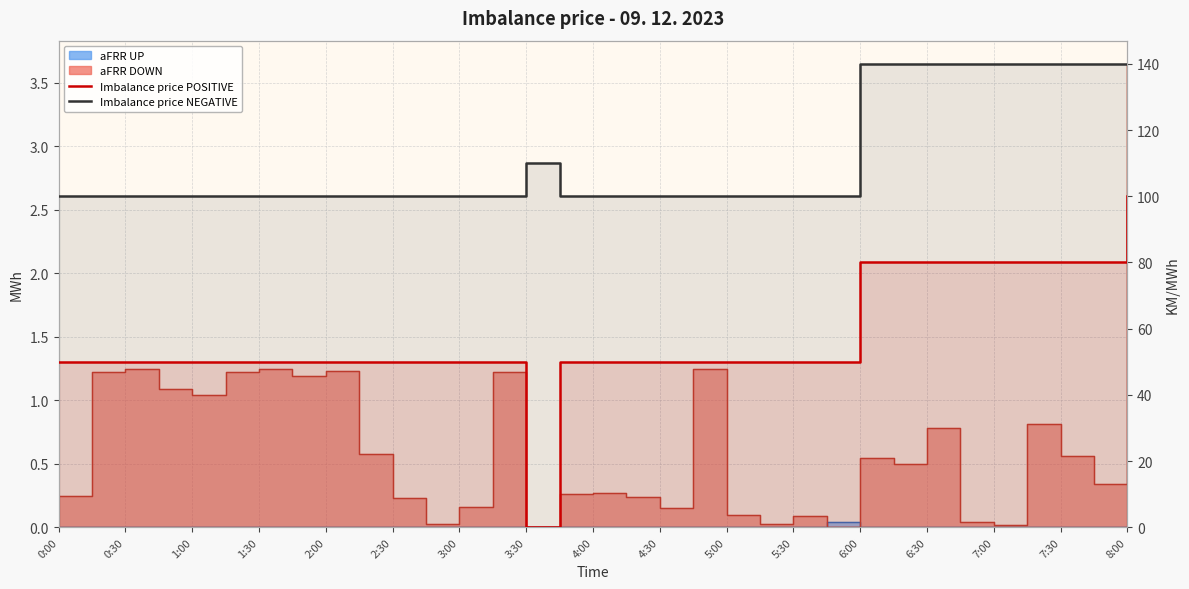

What is the label of the 9th point from the left?

2:00